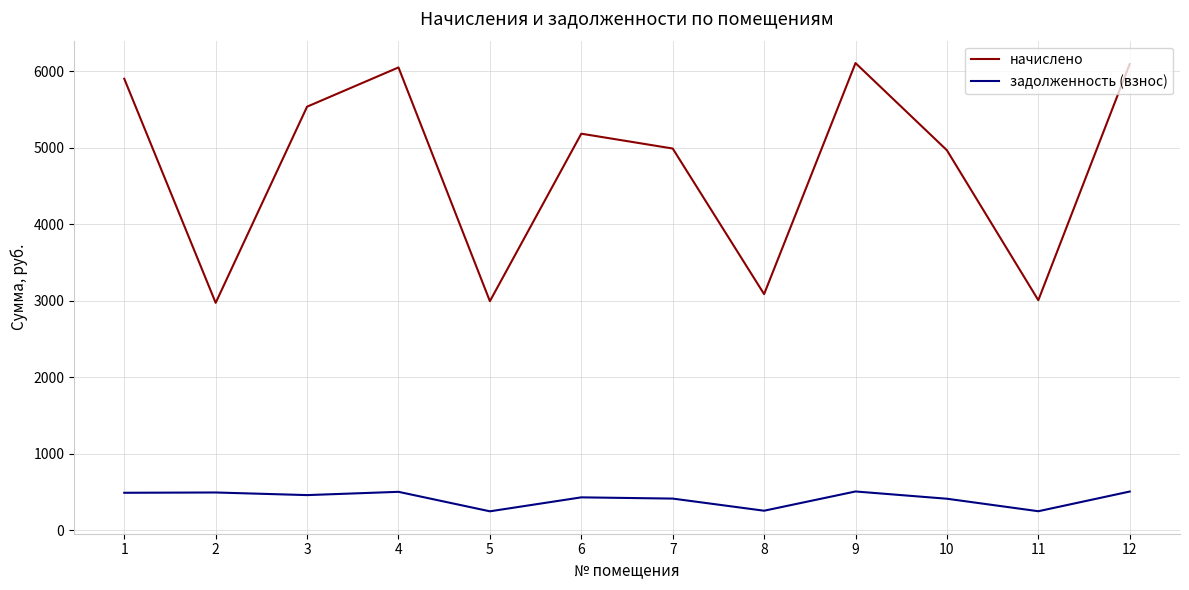

True or false: начислено has a value of 2090.0 at 7.

False